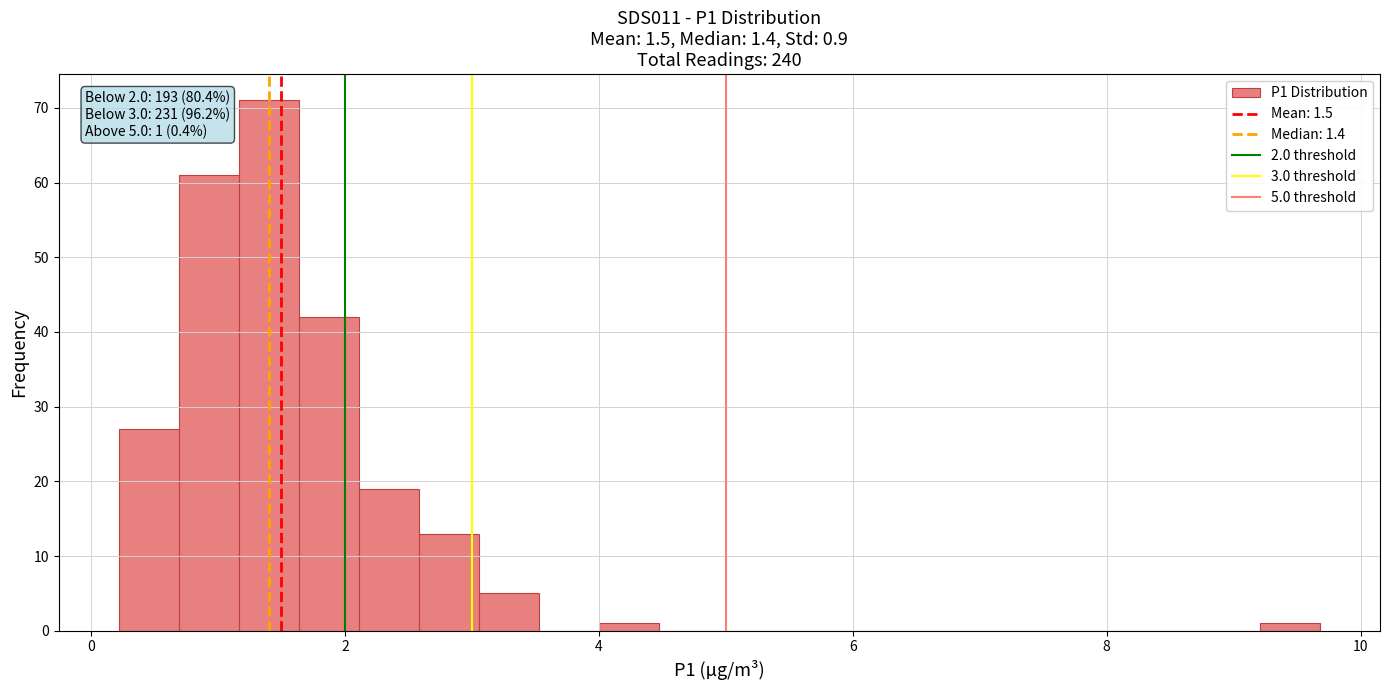

Read against the x-axis, roughly where is the centre of the tallest bar?

1.4